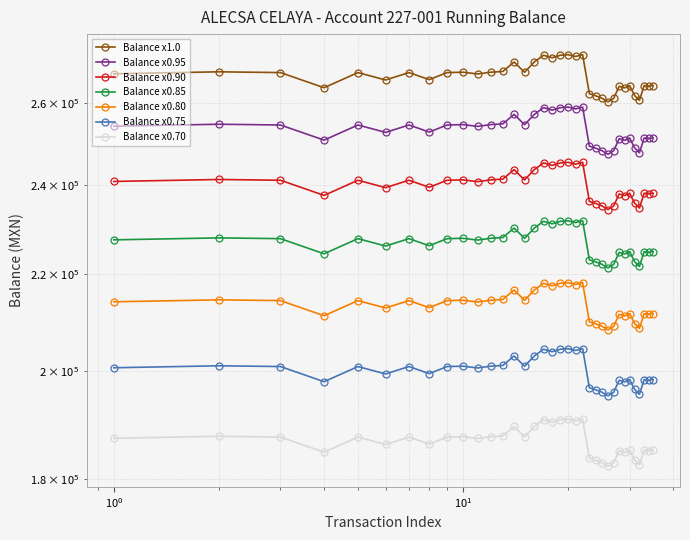

List the labels in order of value, smallest first.

26, 32, 25, 27, 24, 31, 23, 29, 4, 28, 34, 33, 35, 30, 6, 8, 11, 1, 3, 5, 7, 9, 15, 10, 12, 2, 13, 14, 16, 18, 21, 17, 19, 20, 22